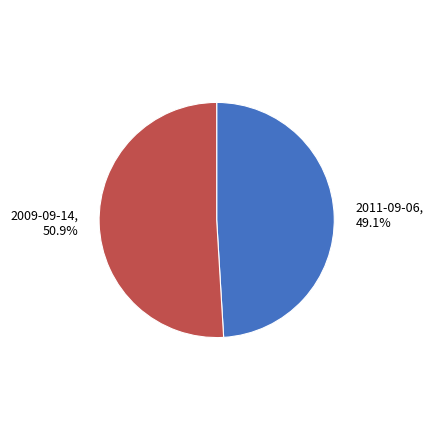

Count the number of slices in the pie.

2